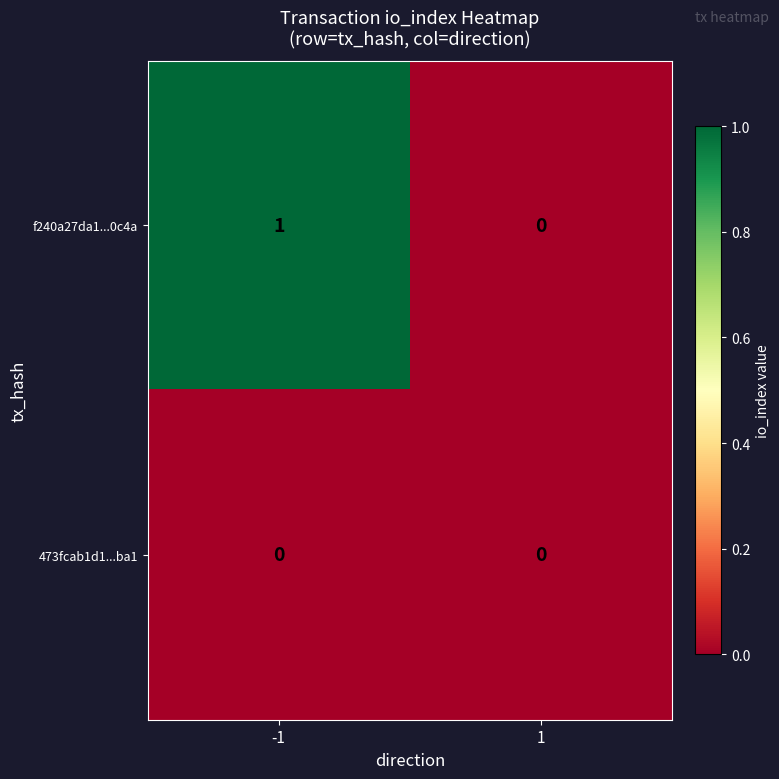

How many categories are shown in the chart?

2